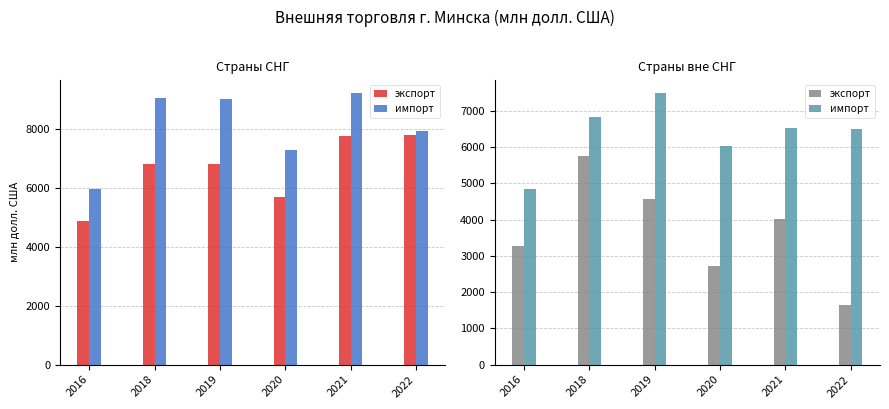

Which series has the widest spread of values?

экспорт